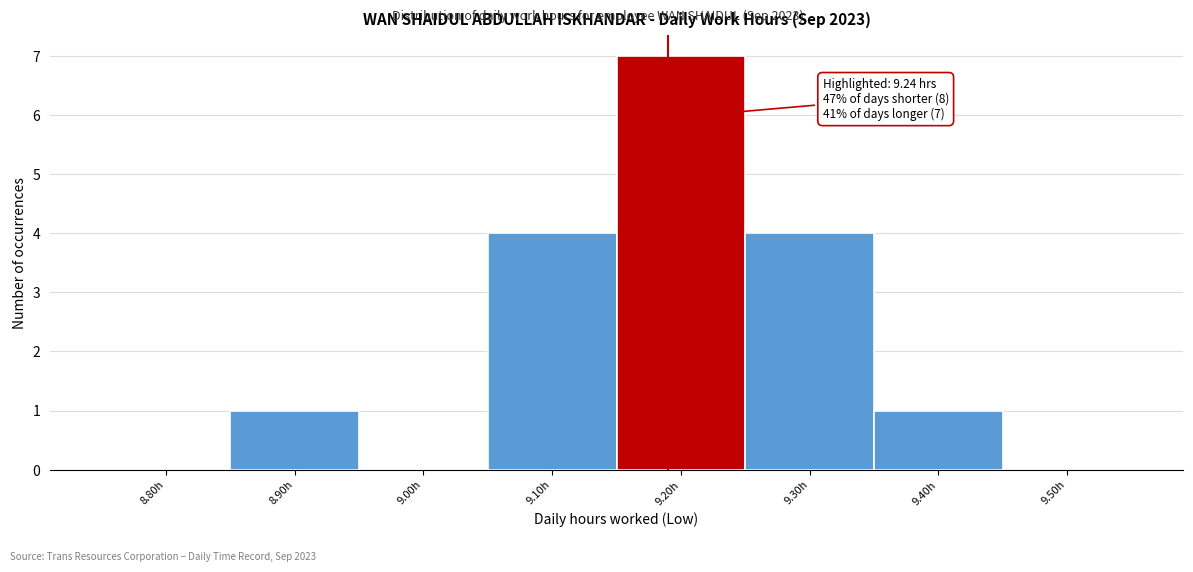

Reading left to right, what are all the values shown in this chart?

8.80h=0	8.90h=1	9.00h=0	9.10h=4	9.20h=7	9.30h=4	9.40h=1	9.50h=0